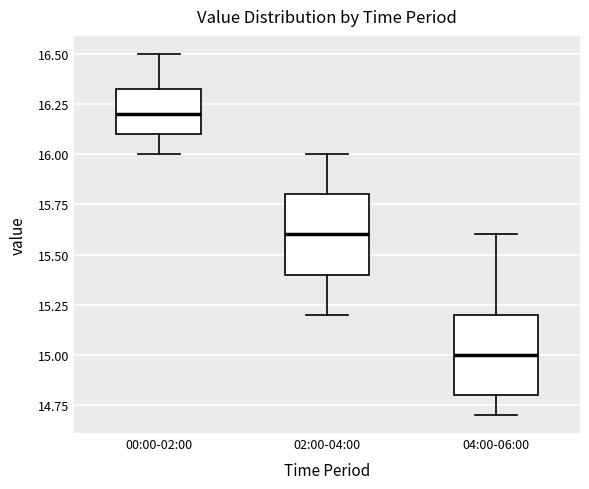

Which box's median line is the highest?

00:00-02:00